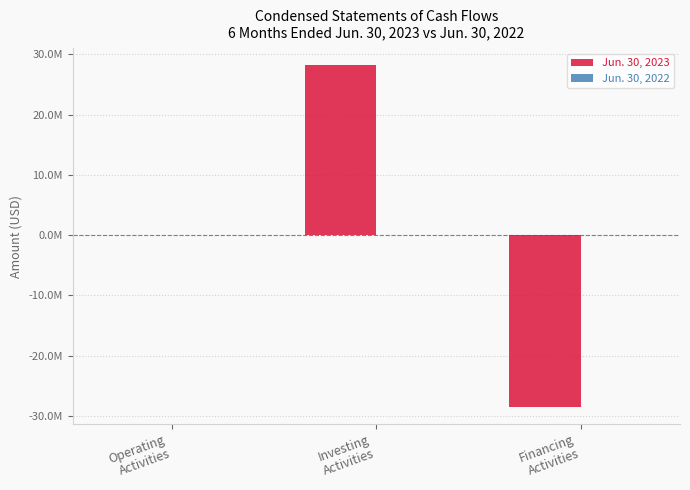

What is the maximum value shown in the chart?

28157290